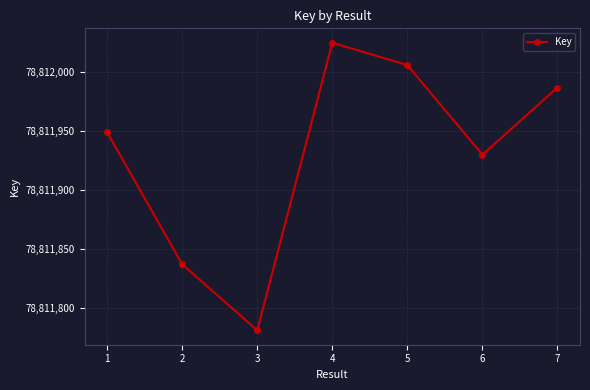

What is the difference between the maximum and second lowest values?

188